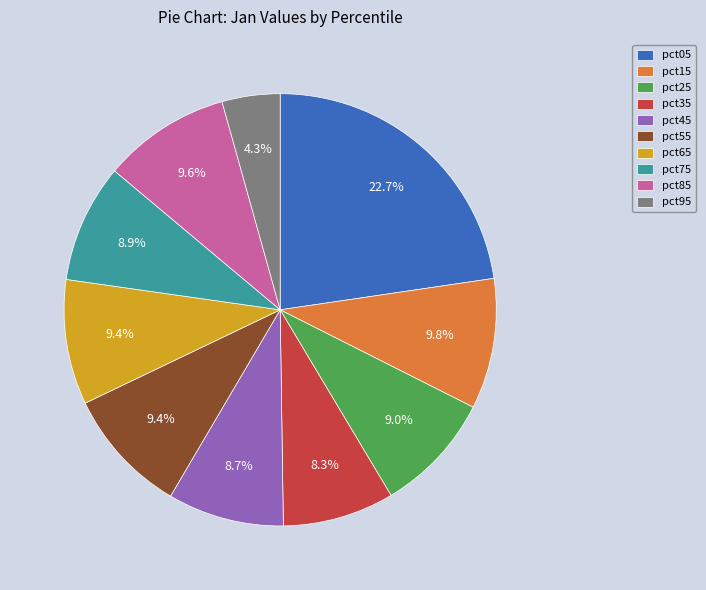

To the nearest percent, what is the difference between the pct85 and pct75 slice percentages?

1%